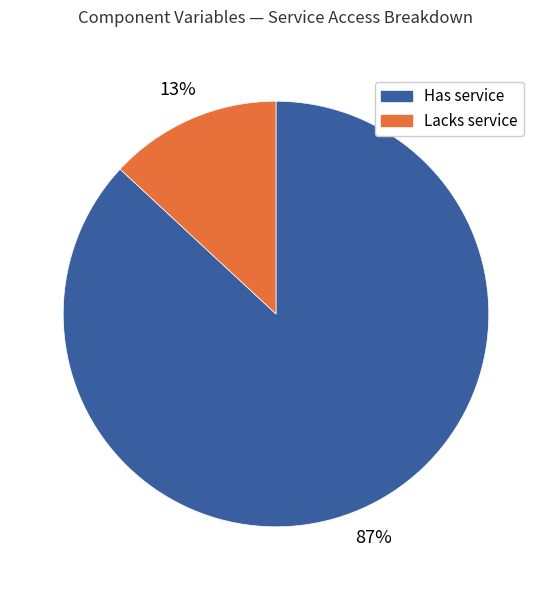

To the nearest percent, what is the difference between the largest and smallest slice percentages?

74%